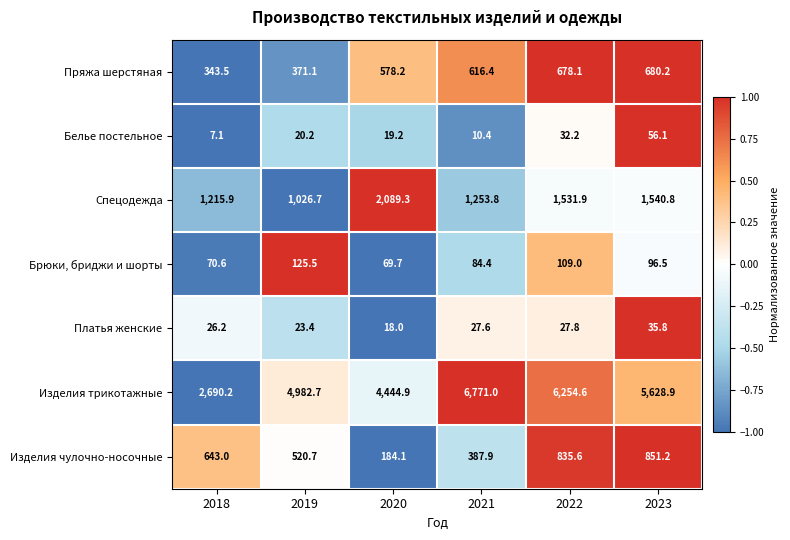

At which category does the chart reach its peak across all series?

2021